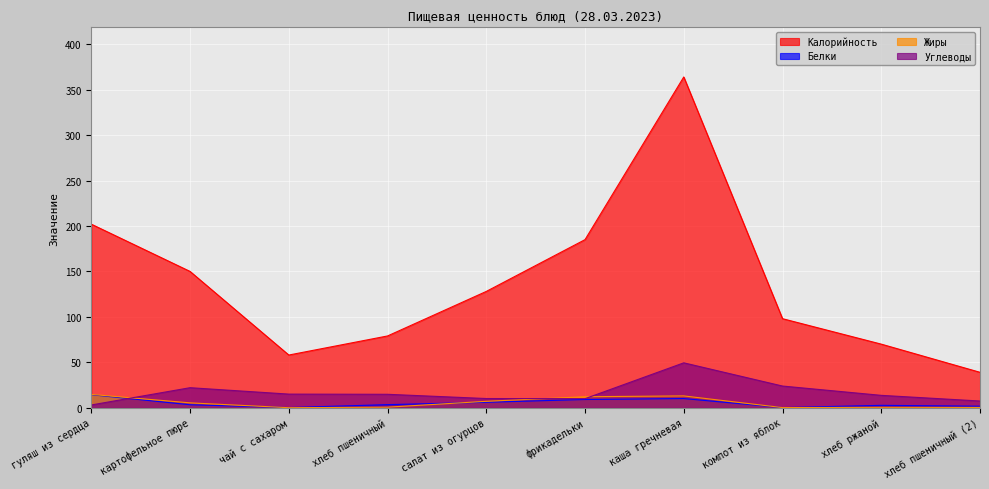

Is the value of Калорийность at хлеб пшеничный (2) greater than the value of Белки at хлеб пшеничный?

Yes